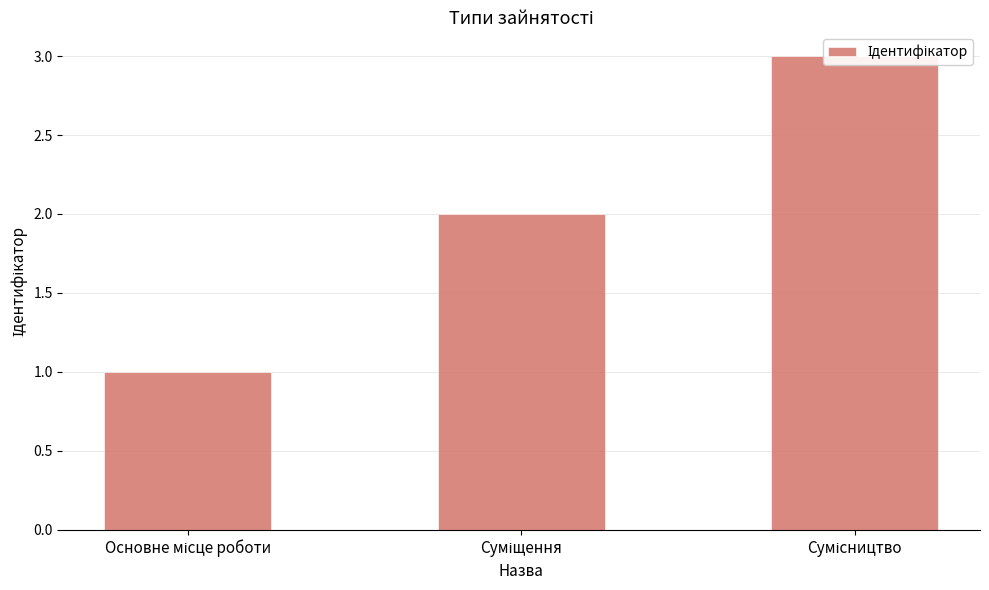

What is the maximum value shown in the chart?

3